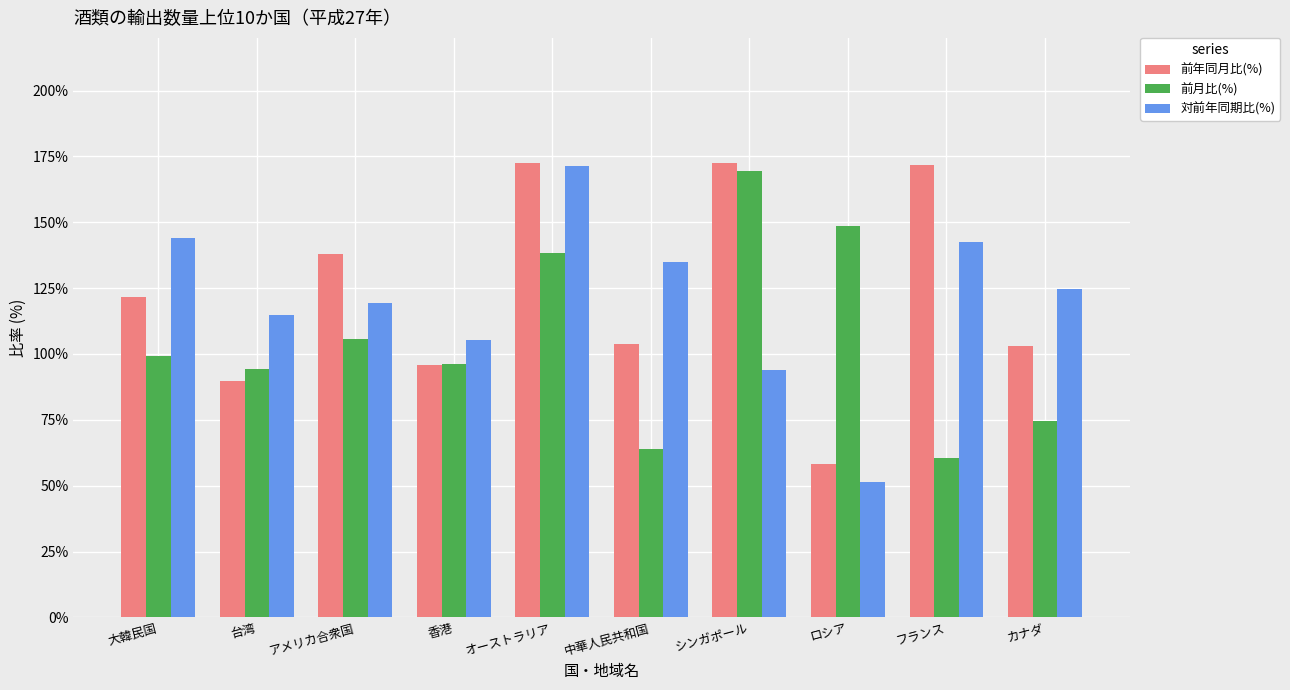

How many groups of bars are there?

10